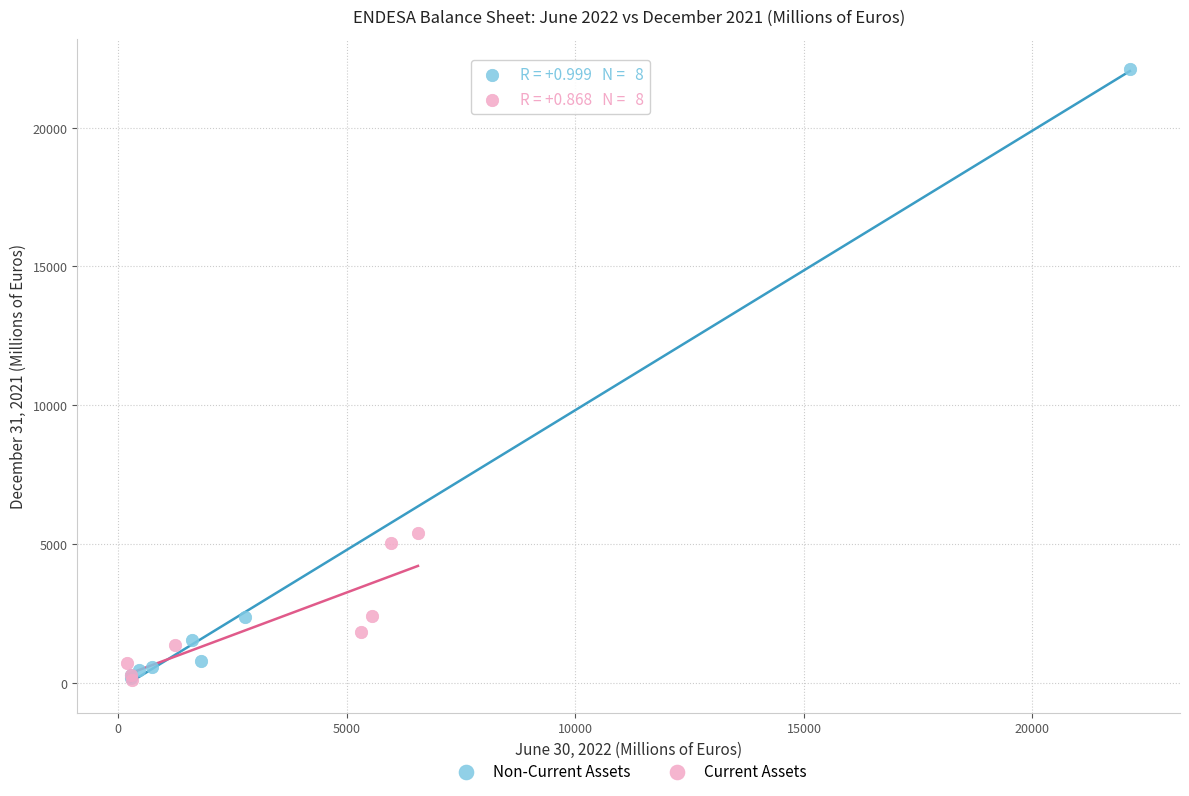

Which series contains the highest Y value?

Non-Current Assets